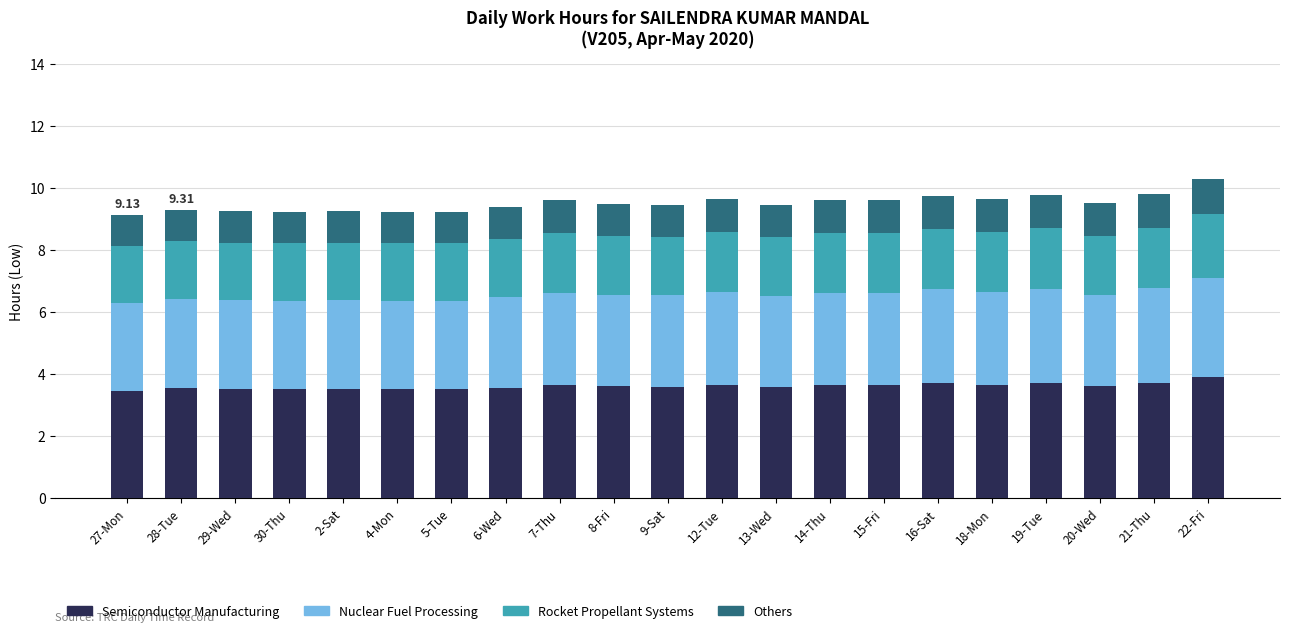

What is the total value across all series at 20-Wed?

9.5